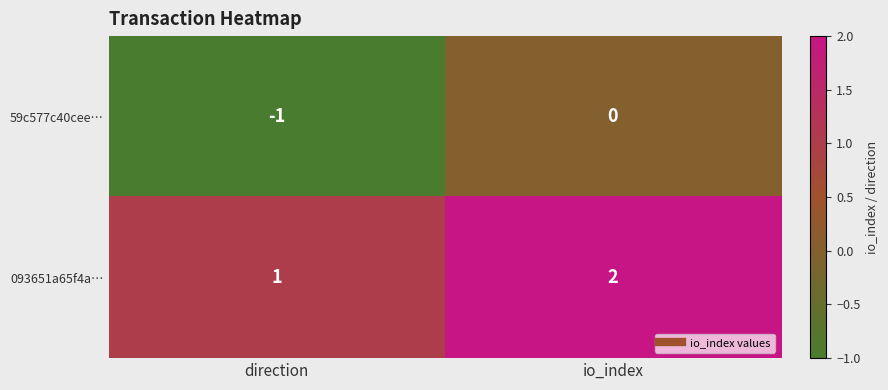

Which series has the largest total across all categories?

093651a65f4a…